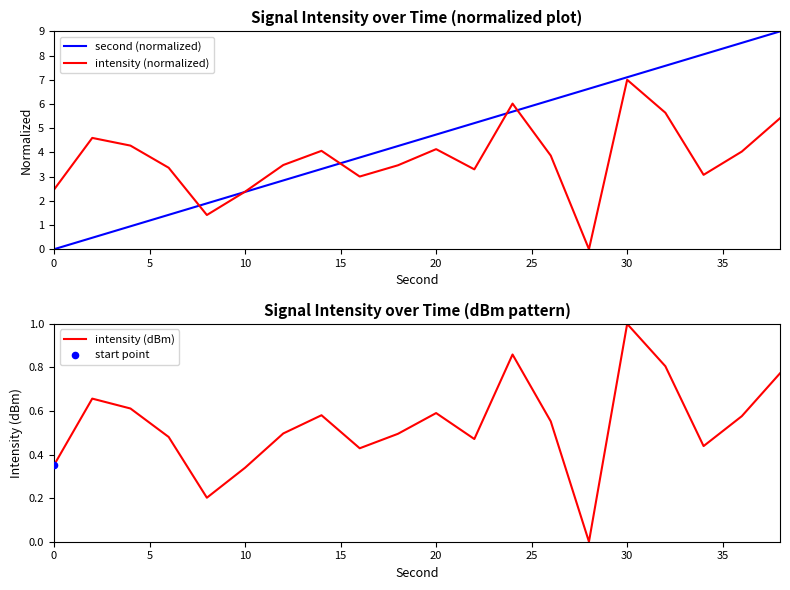

What is the highest value of the intensity (dBm) series?

1.0